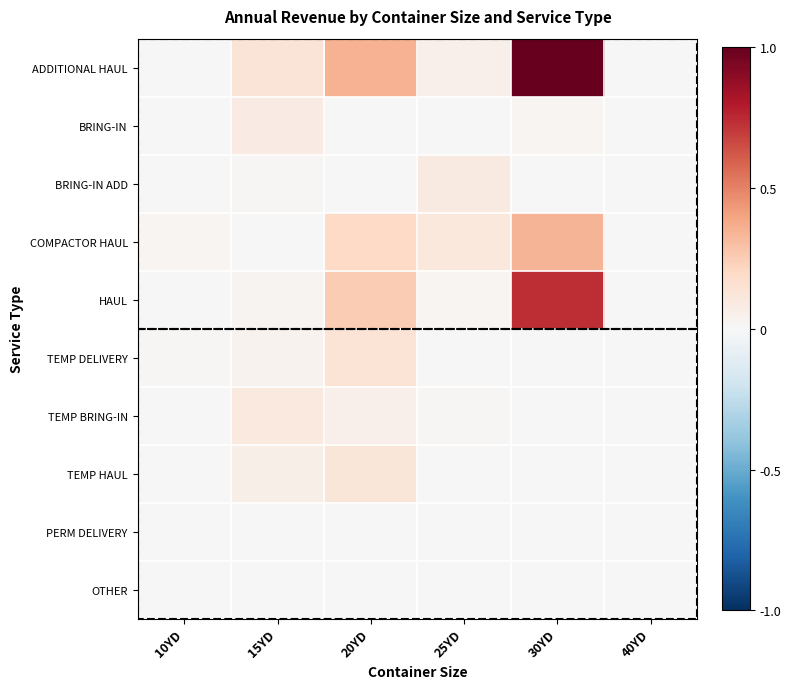

What is the total value across all series at 20YD?

1.1